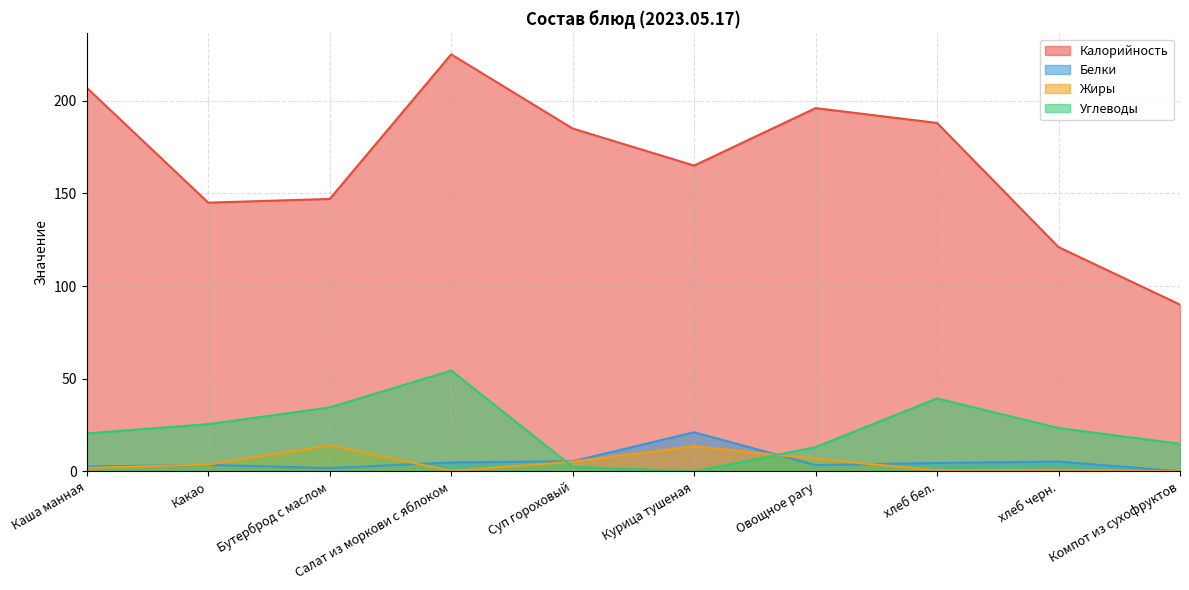

What is the difference between the second highest and second lowest values in the Углеводы series?

36.9